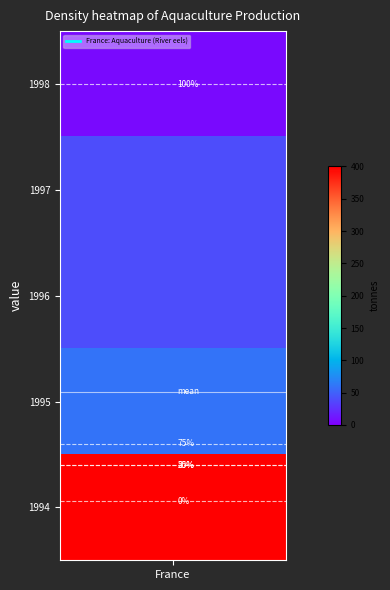

Where is the data nearest to the value 203?

1995